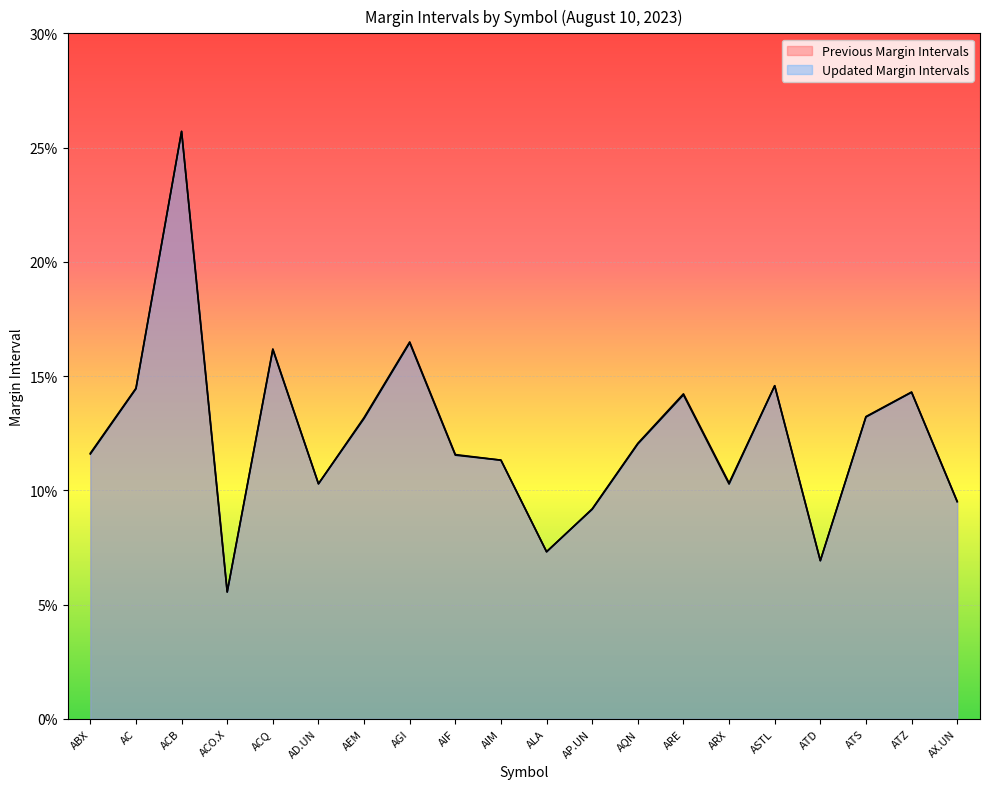

Rank the series by their maximum value, from highest to lowest.

Previous Margin Intervals, Updated Margin Intervals